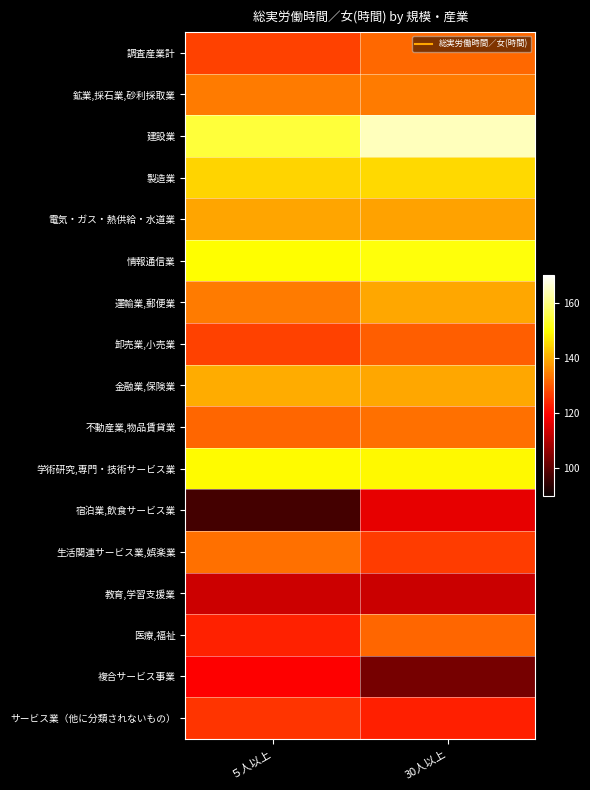

How many categories are shown in the chart?

2